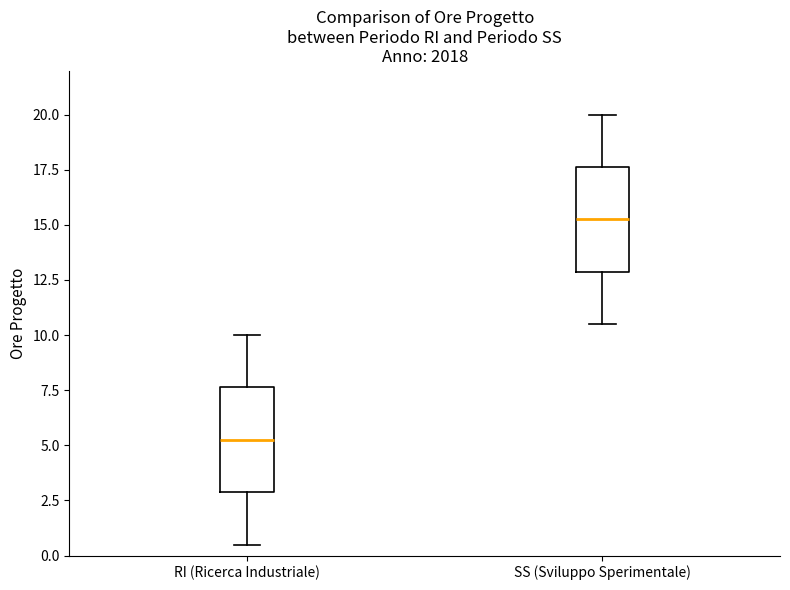

Which box's median line is the lowest?

RI (Ricerca Industriale)